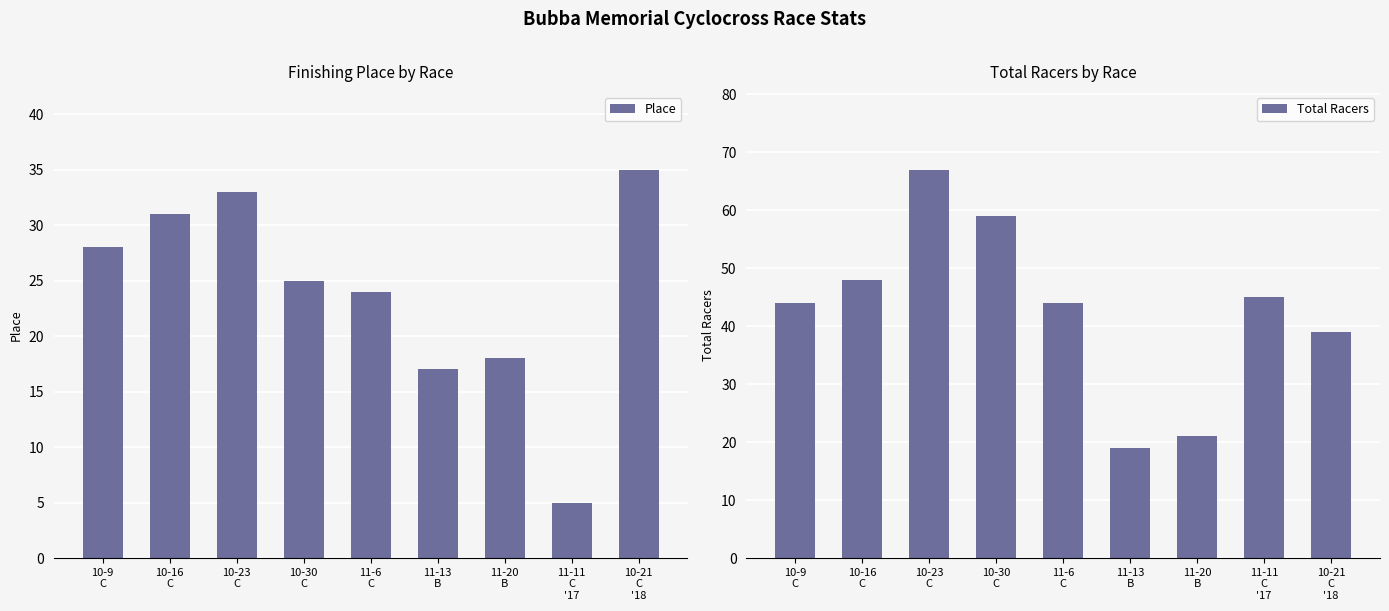

Which series has the largest total across all categories?

Total Racers